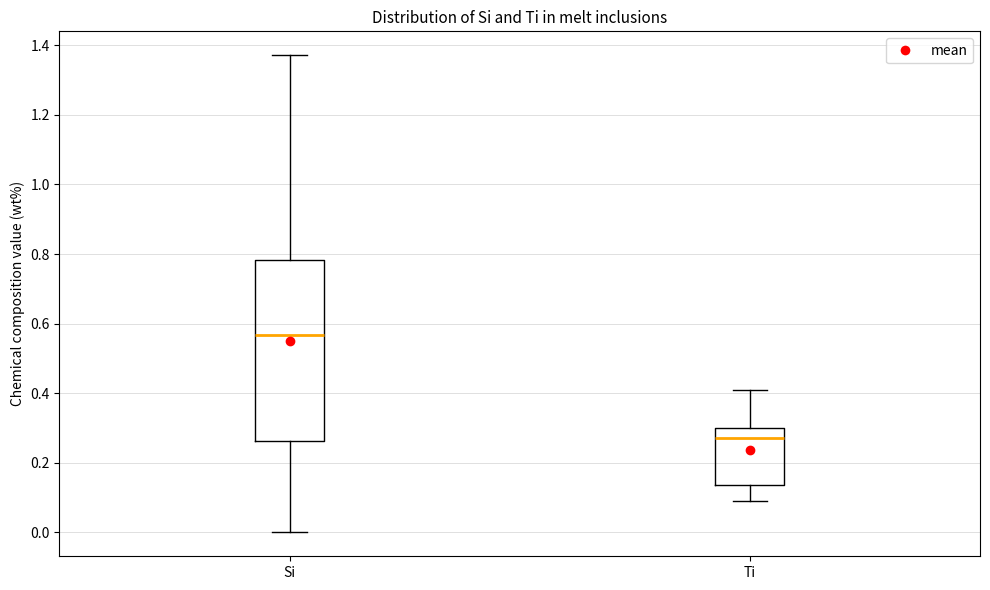

Which box's median line is the highest?

Si